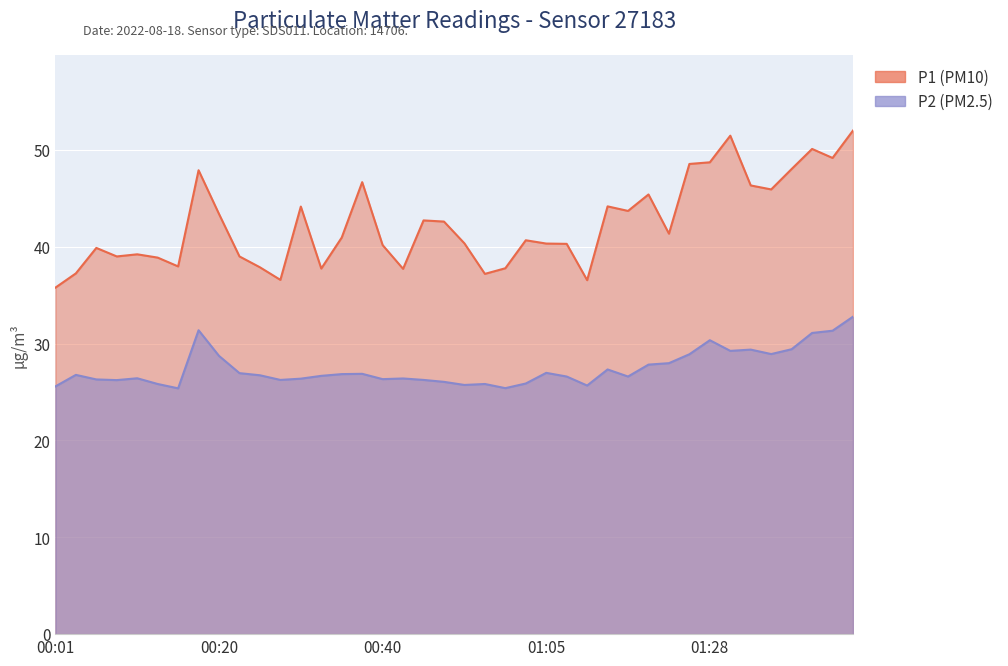

What is the value of the P2 point at the 40th from the left?

32.8